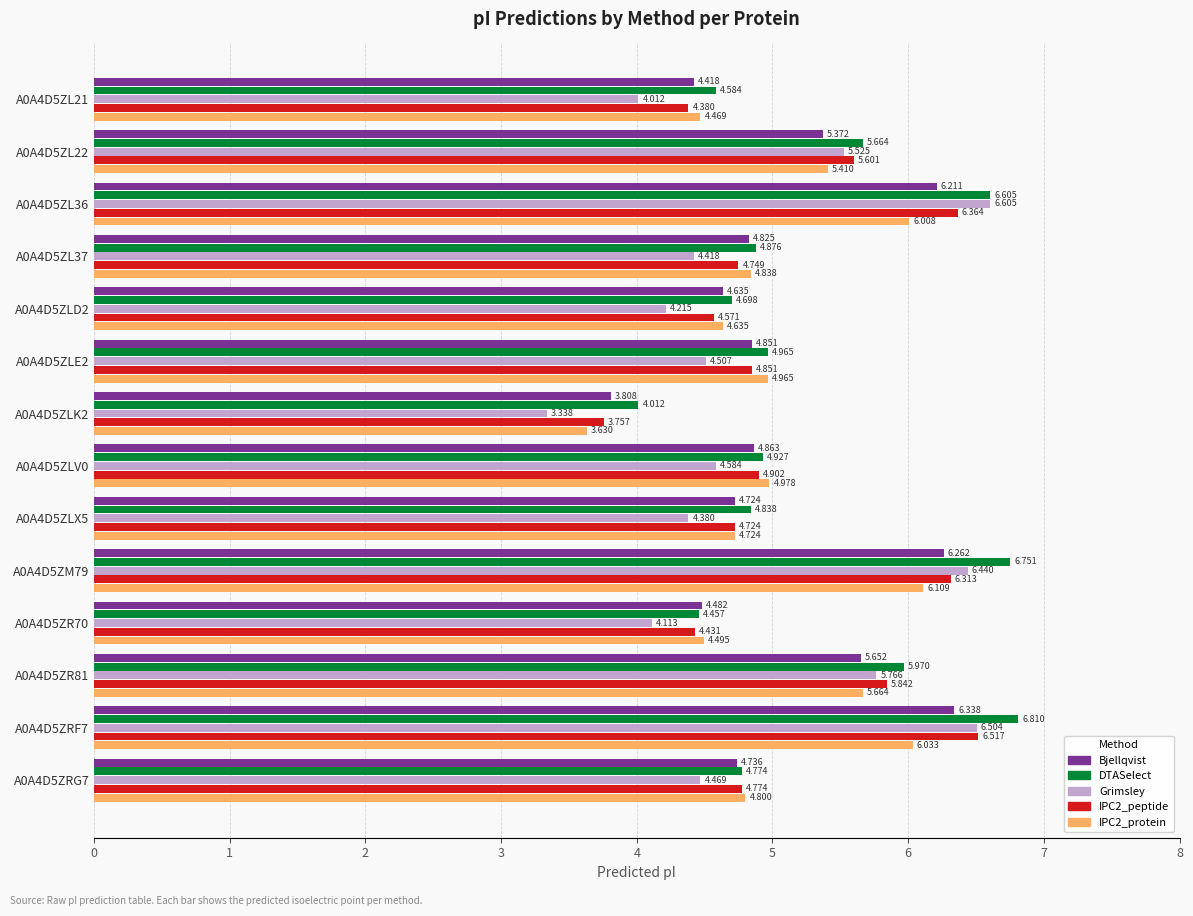

Is the value of IPC2_peptide at A0A4D5ZR81 greater than the value of Bjellqvist at A0A4D5ZLX5?

Yes